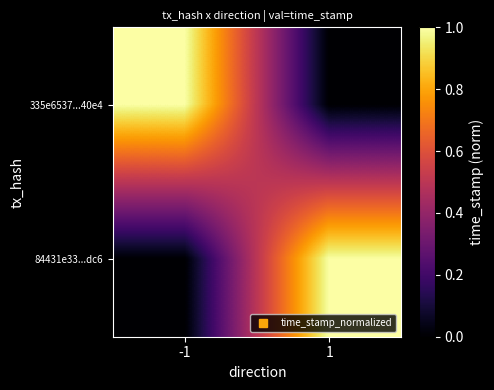

At -1, list the series in order from largest to smallest.

335e6537...40e4, 84431e33...dc6